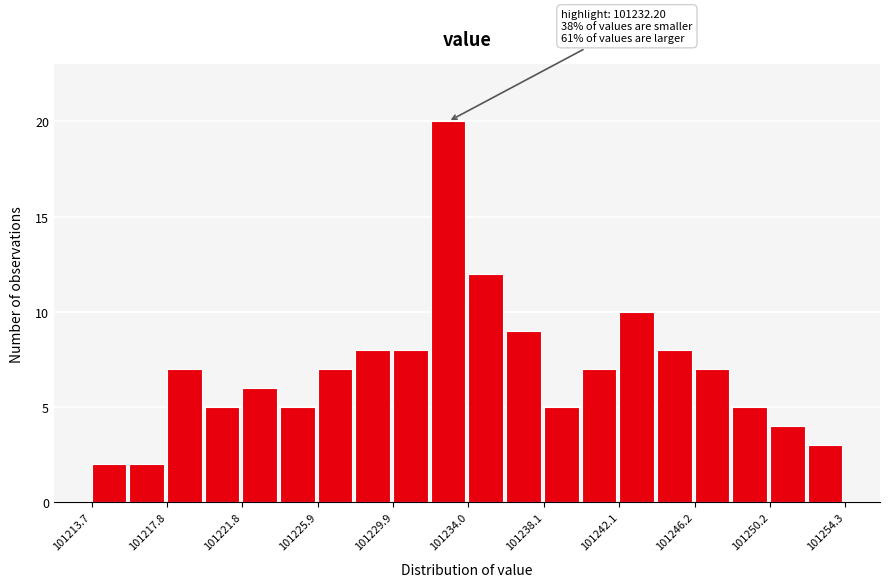

Over which range of the x-axis is the bar tallest?

101232.0 to 101234.0